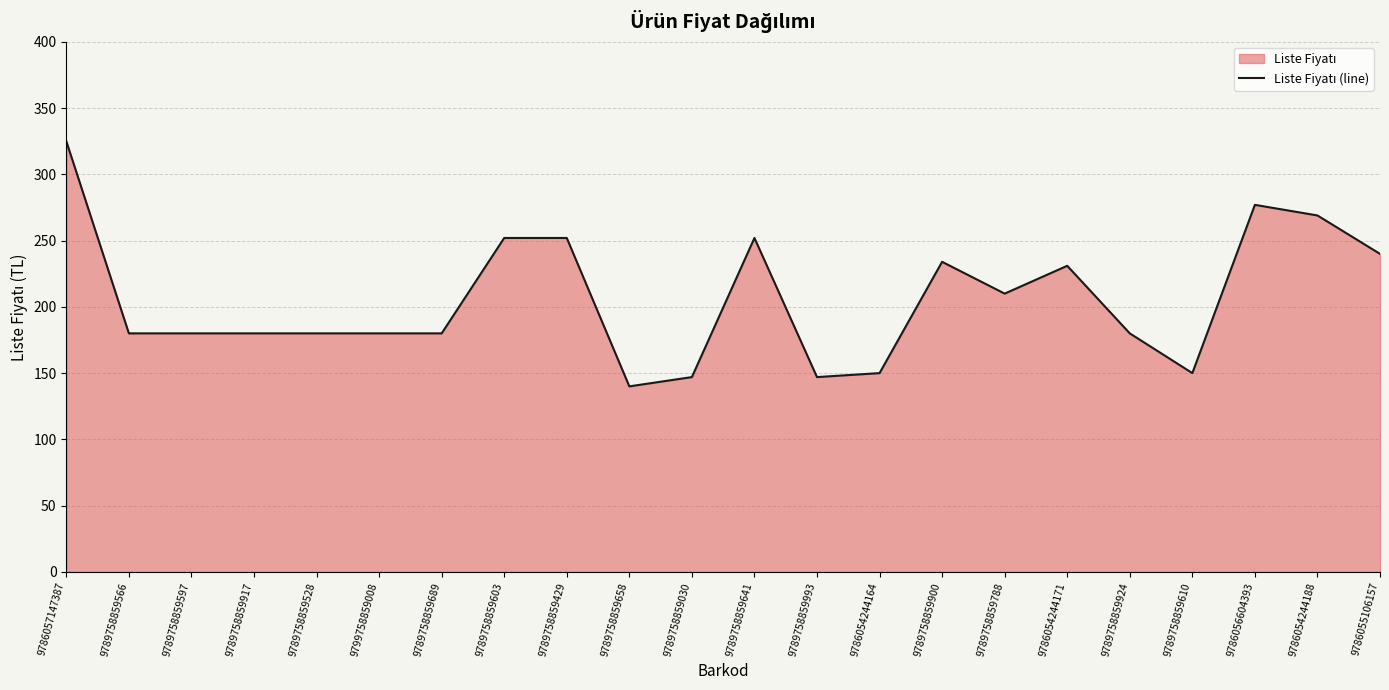

List the labels in order of value, smallest first.

9789758859658, 9789758859030, 9789758859993, 9786054244164, 9789758859610, 9789758859566, 9789758859597, 9789758859917, 9789758859528, 9799758859008, 9789758859689, 9789758859924, 9789758859788, 9786054244171, 9789758859900, 9786055106157, 9789758859603, 9789758859429, 9789758859641, 9786054244188, 9786056604393, 9786057147387